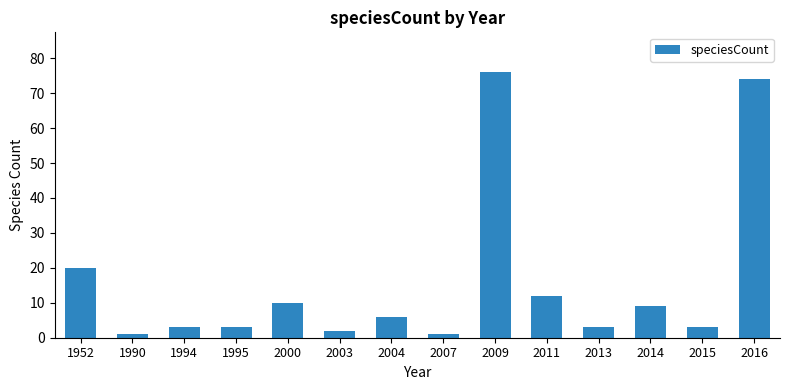

How many categories are shown in the chart?

14